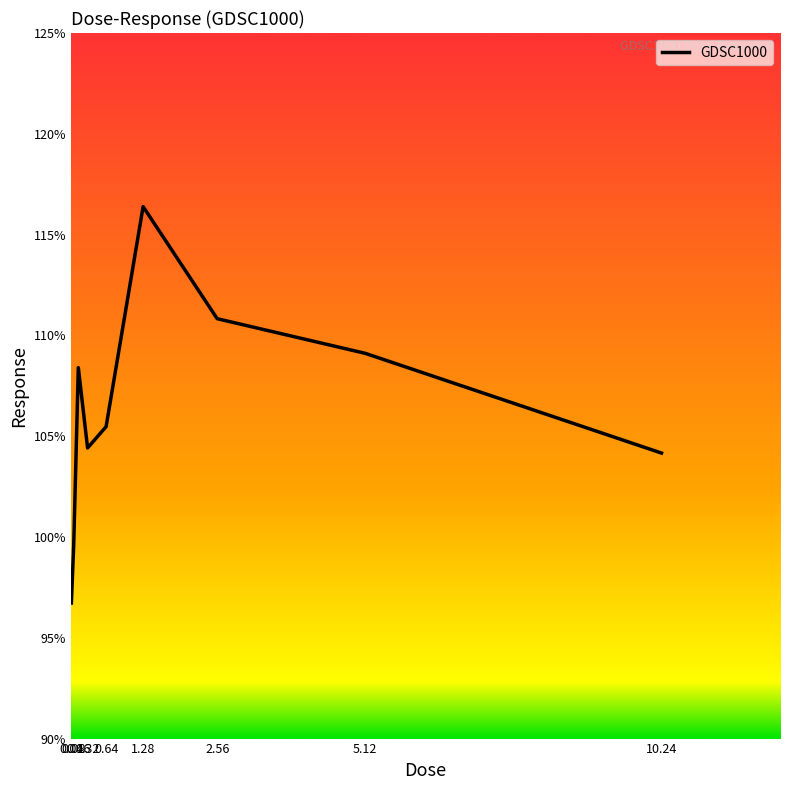

What value does the data have at 2.56?

110.8